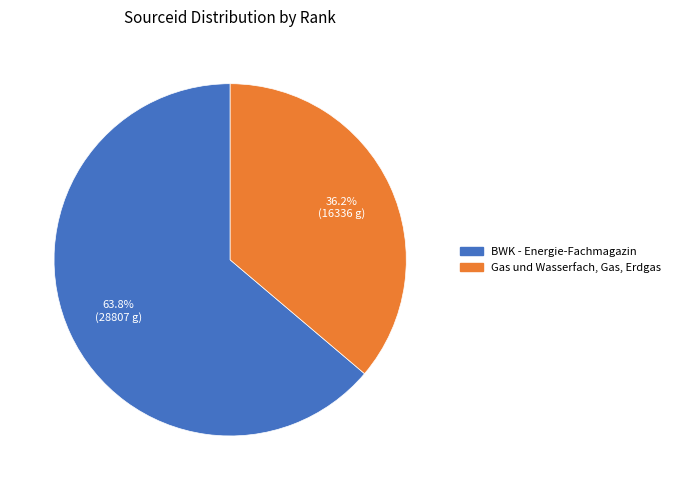

Is the sum of Gas und Wasserfach, Gas, Erdgas and BWK - Energie-Fachmagazin greater than half?

Yes